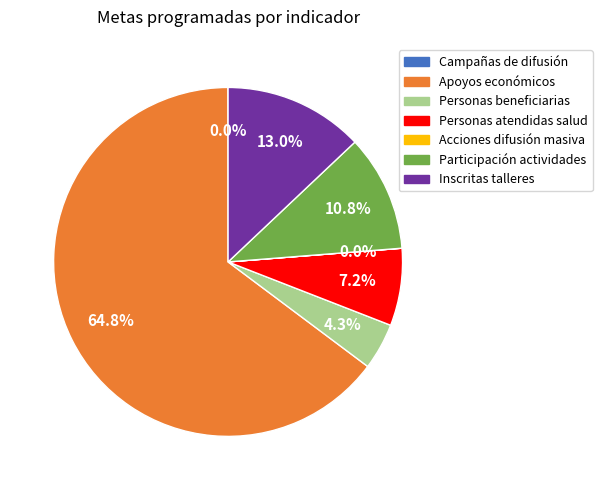

How much of the chart is everything except Inscritas talleres?

87.0%